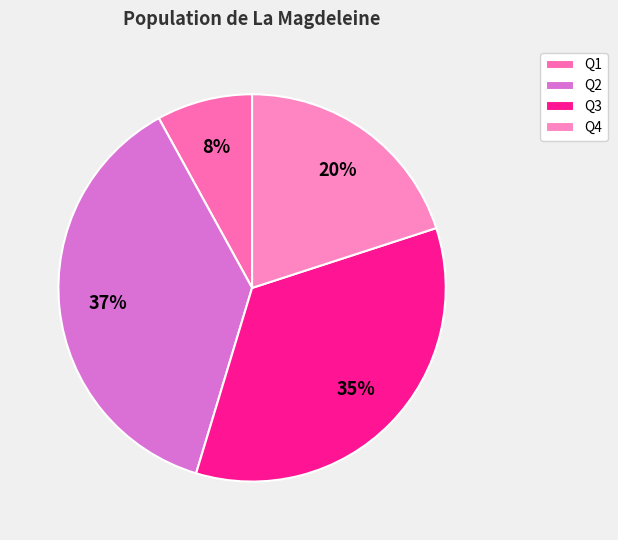

What is the smallest slice in the pie chart?

Q1